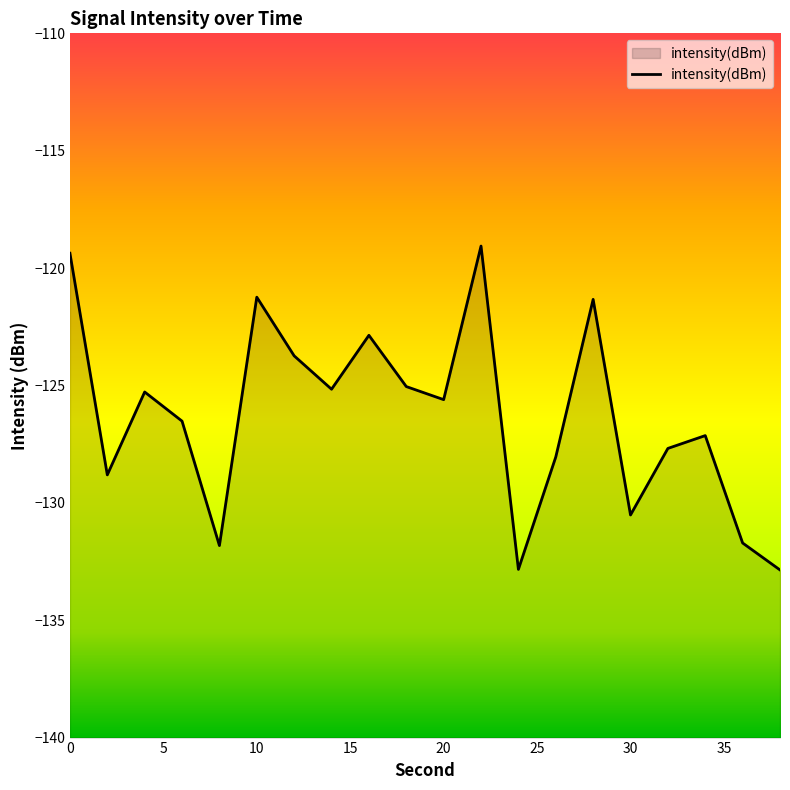

True or false: the data has more than 0 interior local peaks.

True